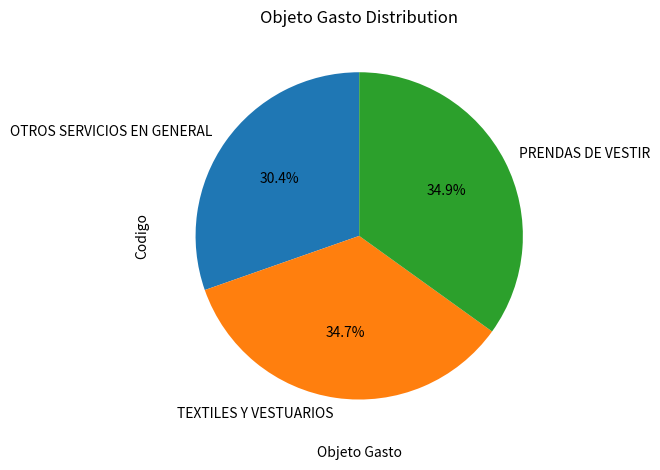

True or false: OTROS SERVICIOS EN GENERAL accounts for 40% of the total.

False